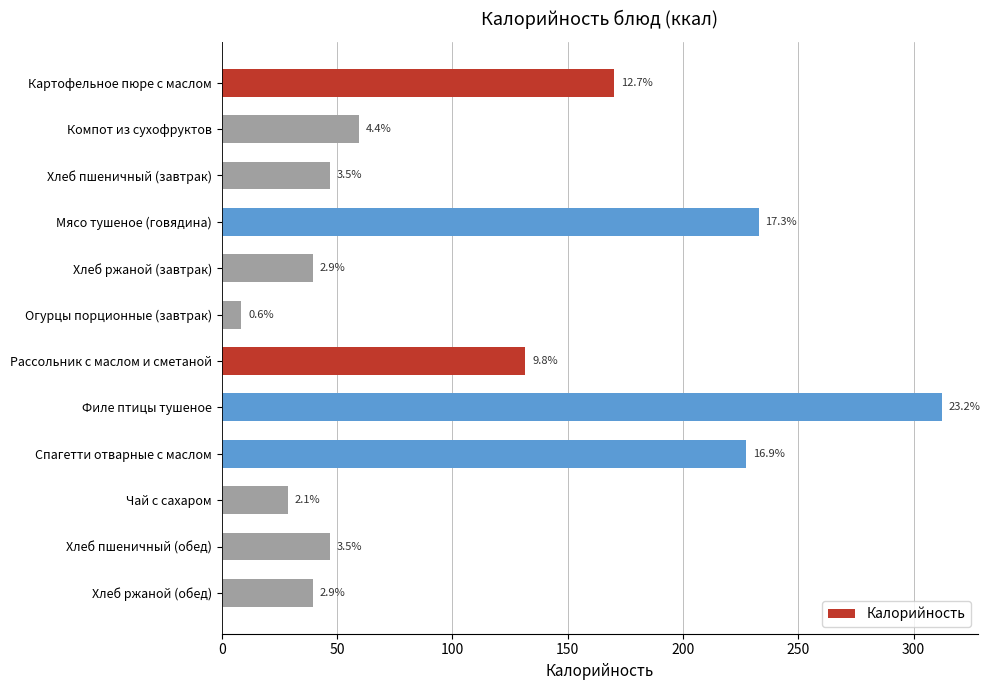

What is the greatest value displayed?

312.3